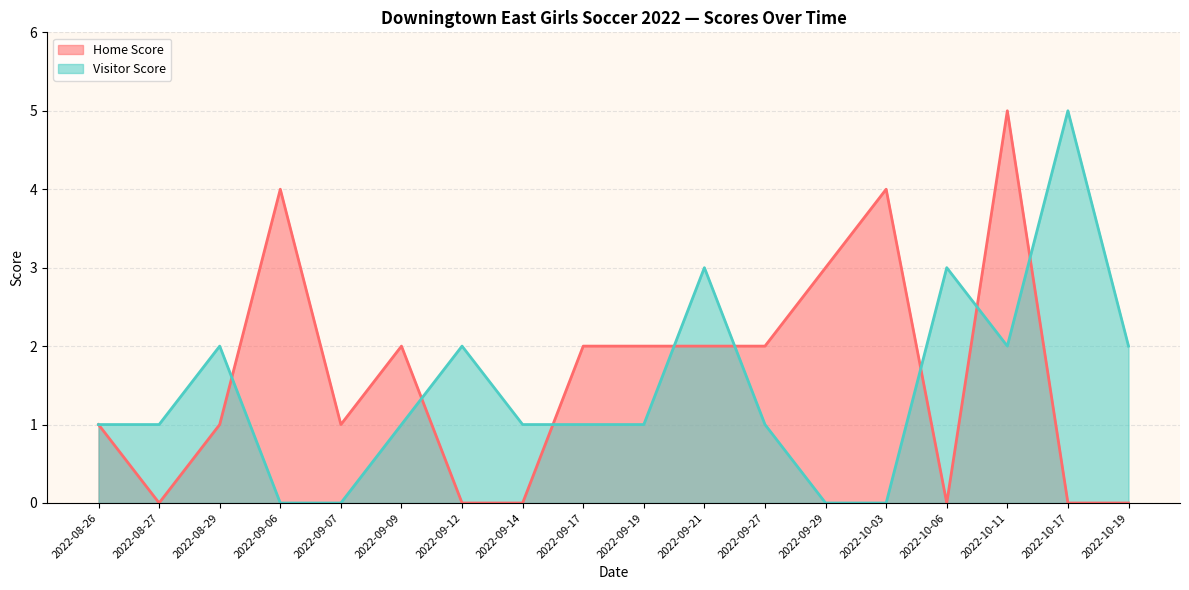

At which category is the sum across all series the highest?

2022-10-11